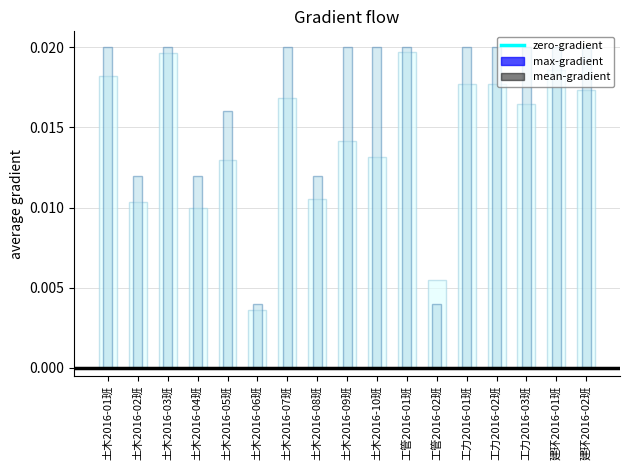

Which series changed the most between 土木2016-04班 and 土木2016-08班?

max-gradient